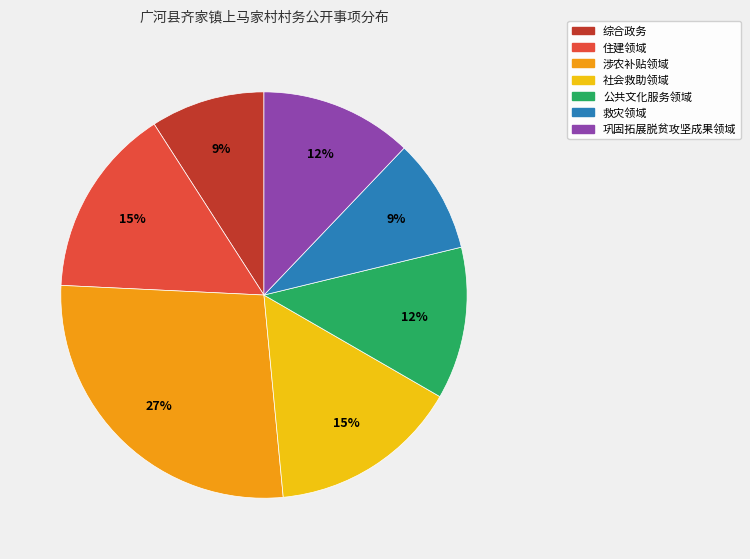

To the nearest percent, what is the combined percentage of 社会救助领域 and 涉农补贴领域?

42%